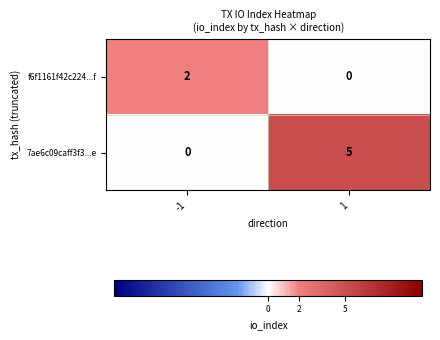

What is the difference between the highest and lowest values at 1?

5